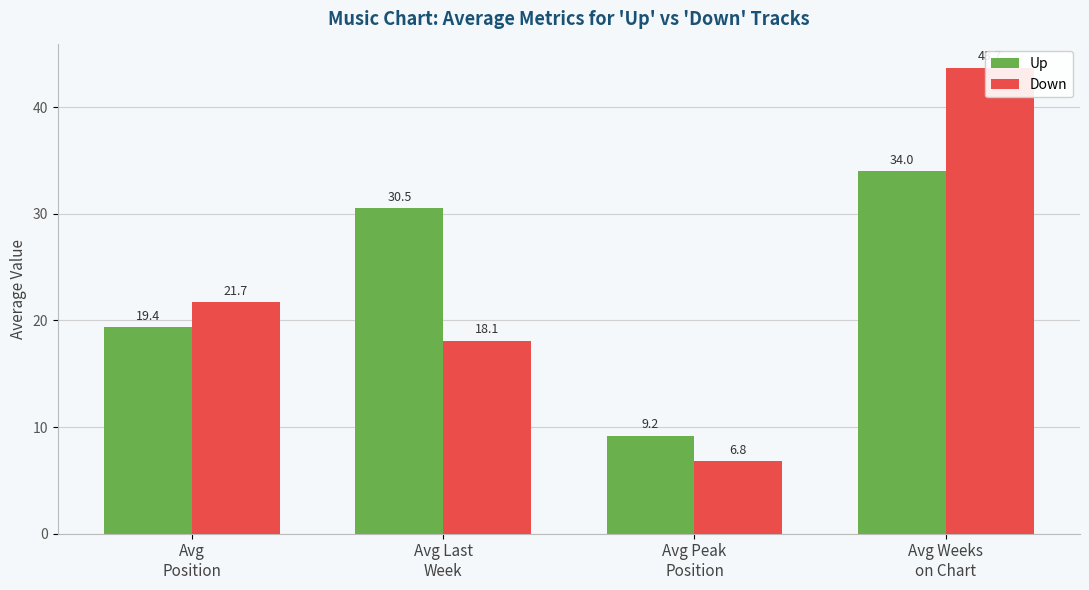

What is the total value across all series at Avg Weeks
on Chart?

77.7